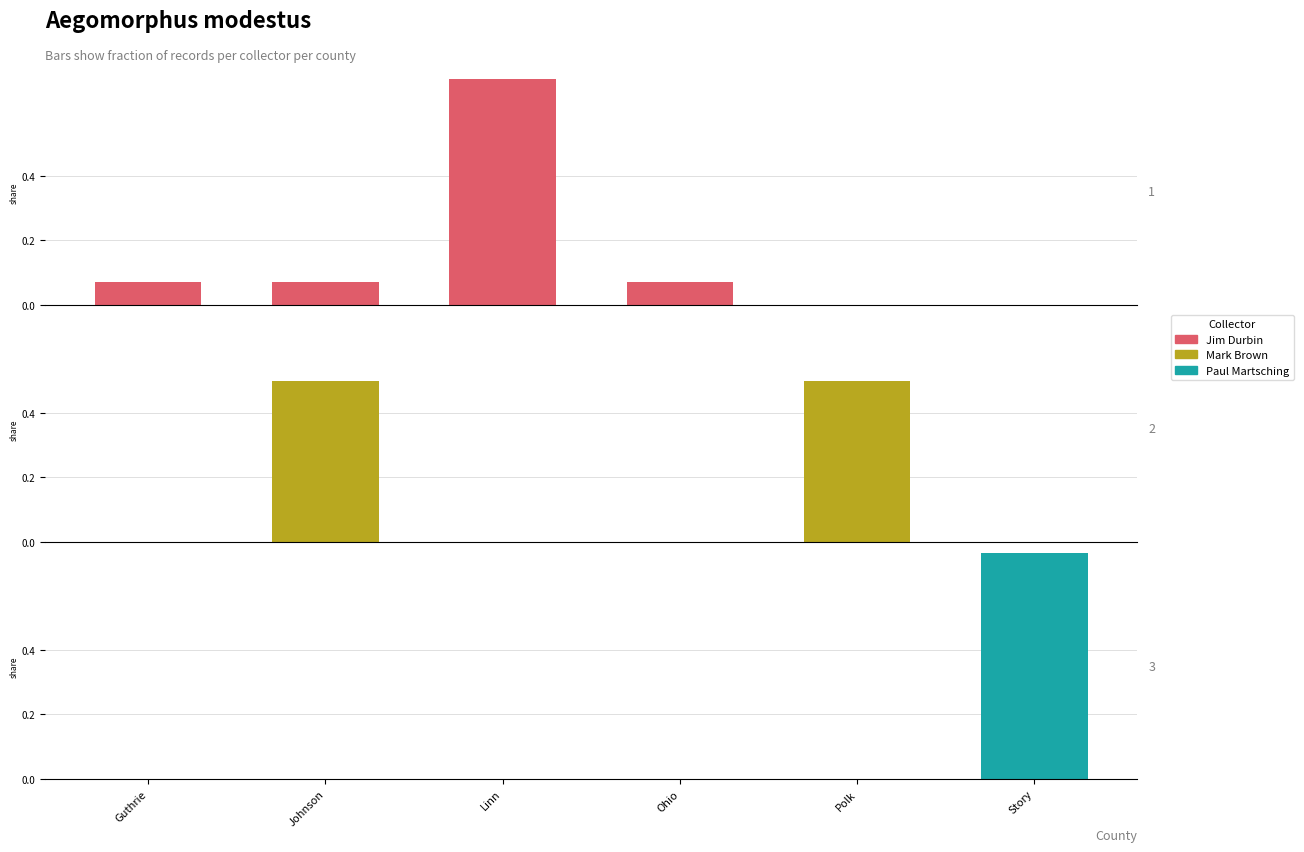

How many Mark Brown values are between 0 and 1?

6